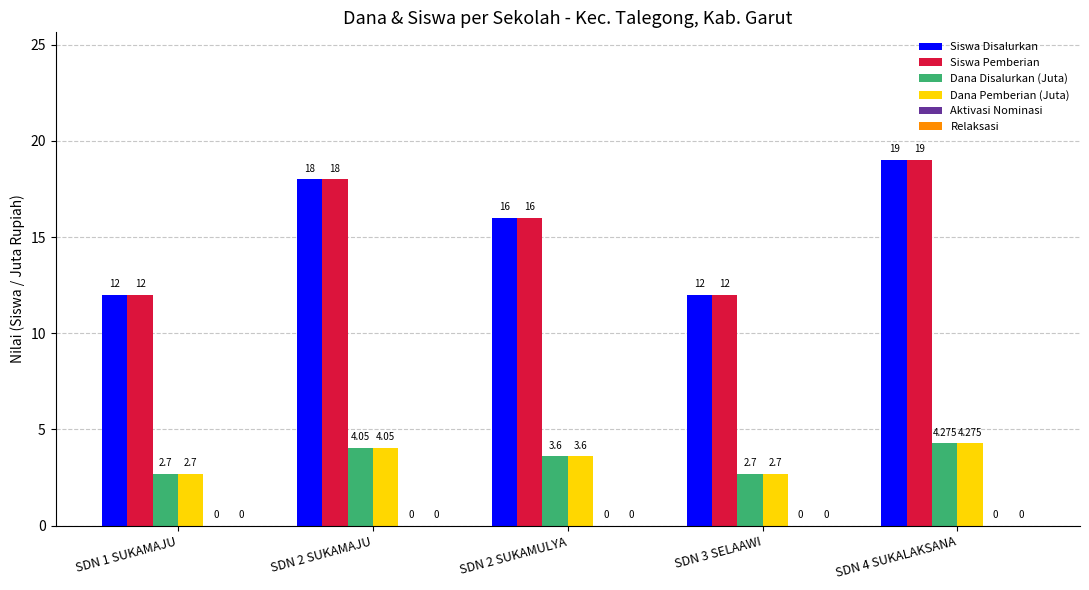

What is the highest value of the Siswa Pemberian series?

19.0